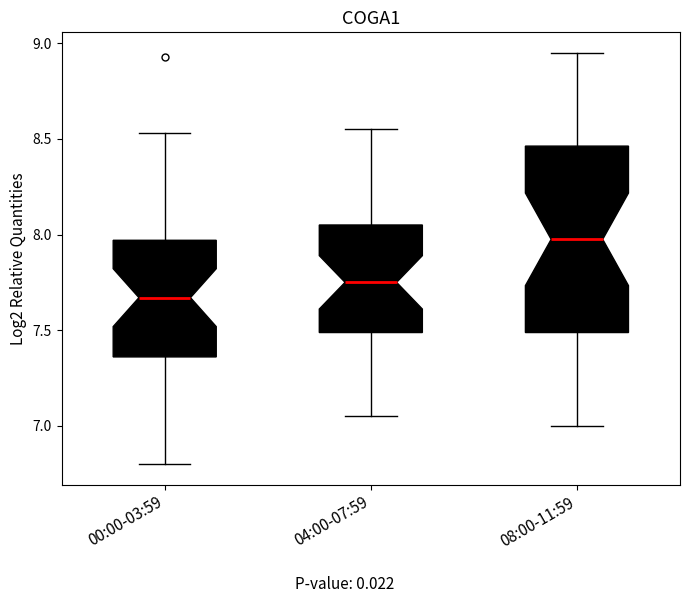

Which box has the highest median line?

08:00-11:59